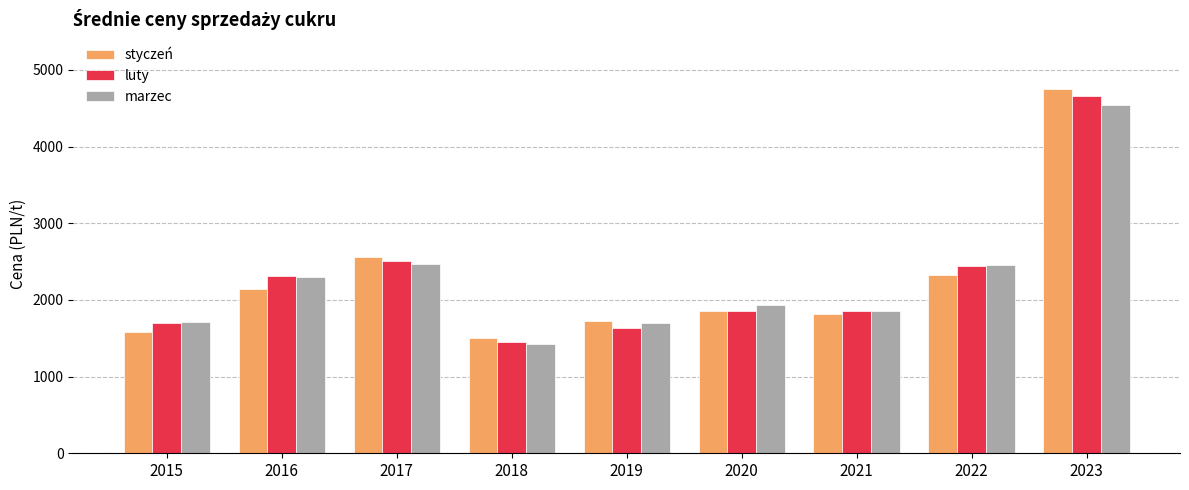

How many bars are there in total?

27